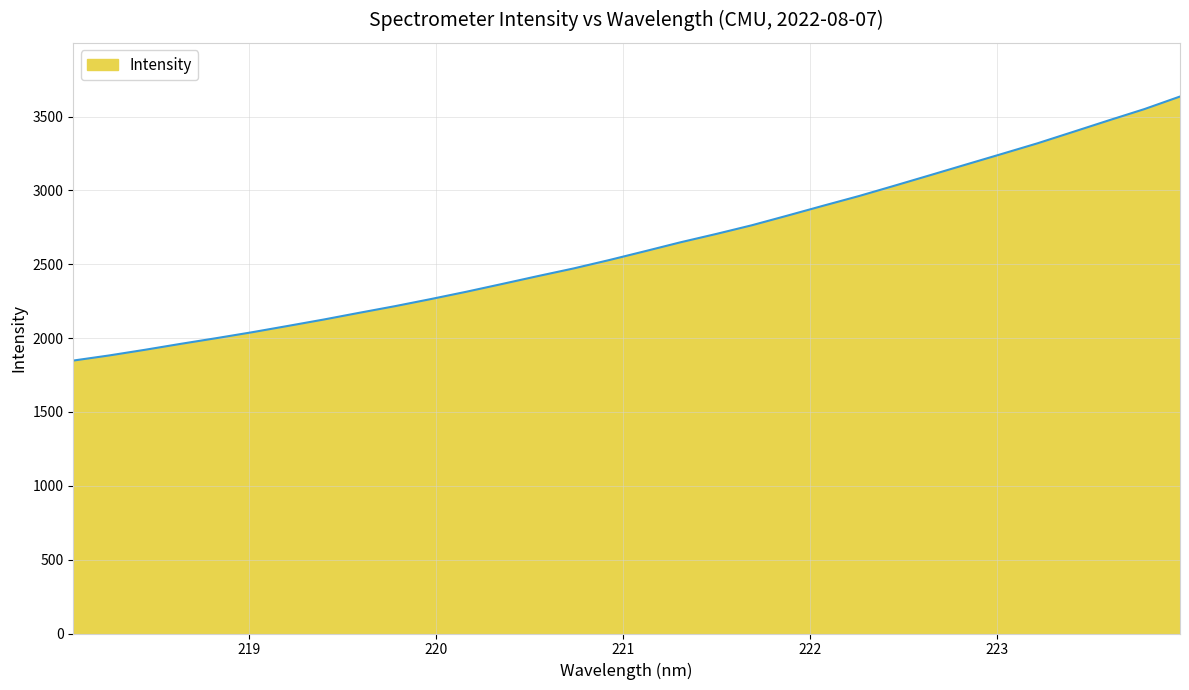

What is the difference between the maximum and minimum values?

1787.6